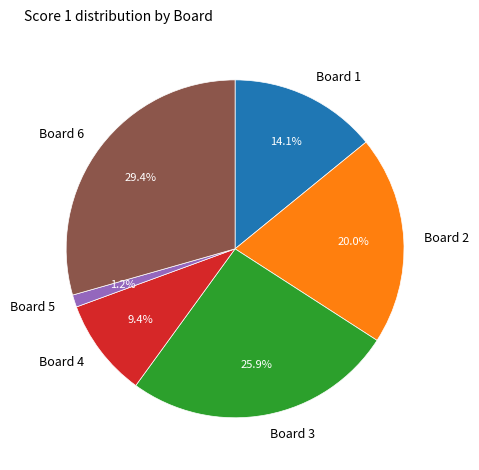

What is the smallest slice in the pie chart?

Board 5